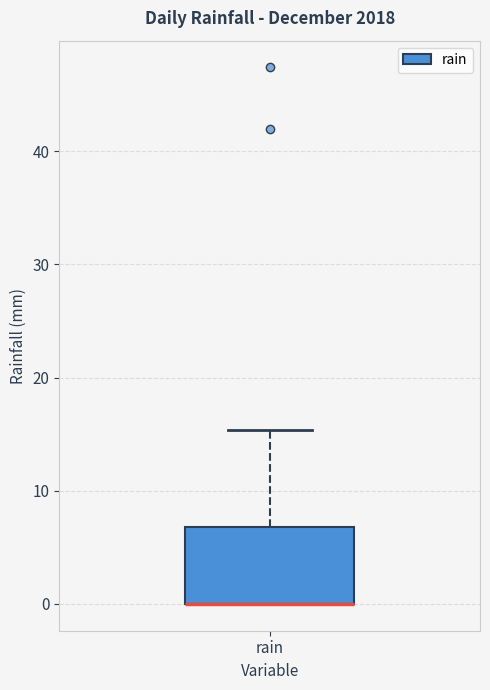

Read this box plot against the y-axis: the position of the median line, the range covered by the box, and the ends of both whiskers. The values are not printed on the chart, so give them approximately, as read against the axis.

median 0 (drawn on the box's lower edge), box 0 to 7, whiskers 0 to 15